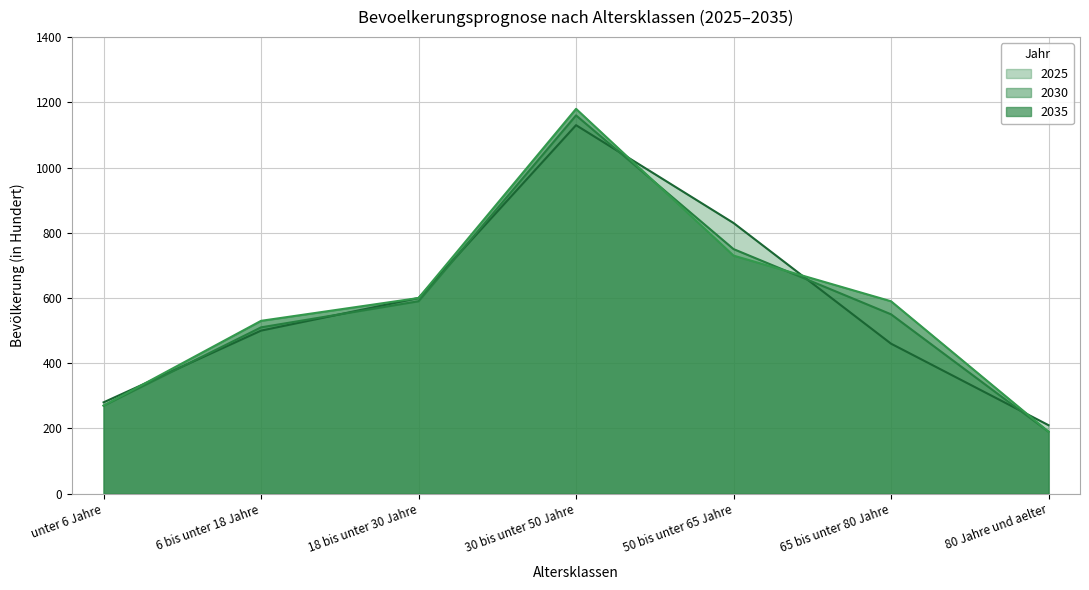

At which category does 2025 reach its first local peak?

30 bis unter 50 Jahre